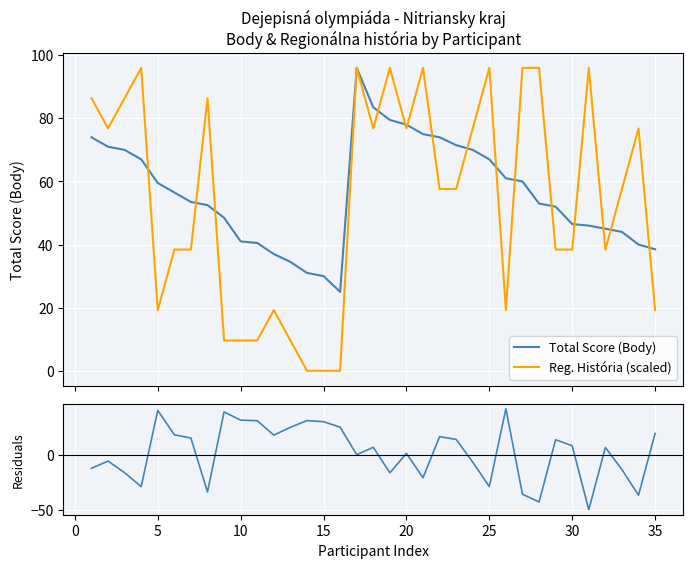

What is the maximum value for Reg. História (scaled)?

96.0